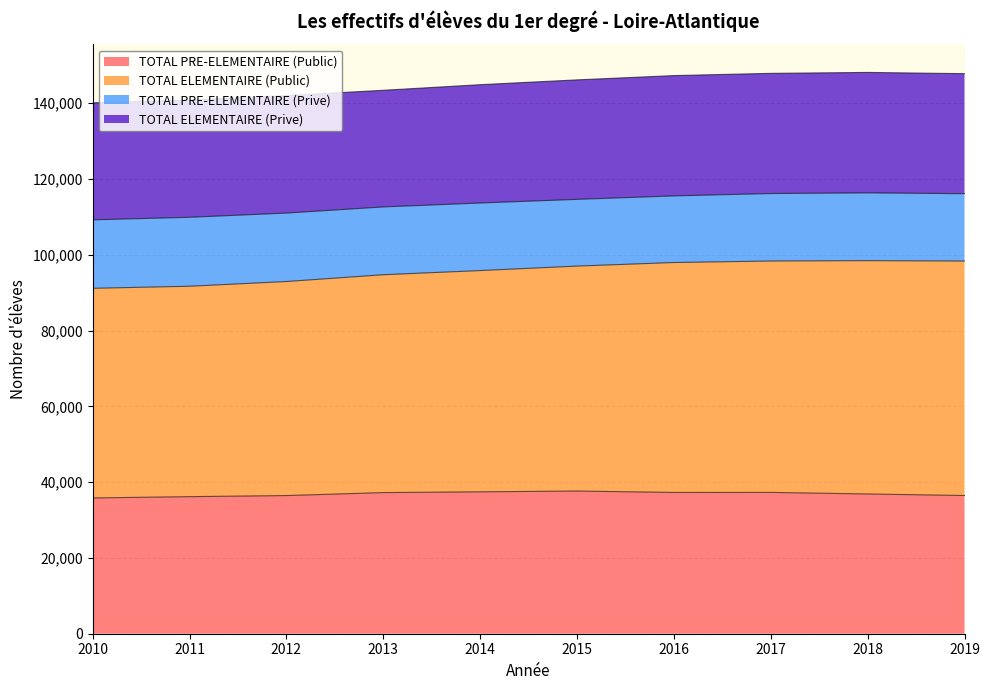

The value of TOTAL PRE-ELEMENTAIRE (Public) at 2010 is 35827. True or false?

True